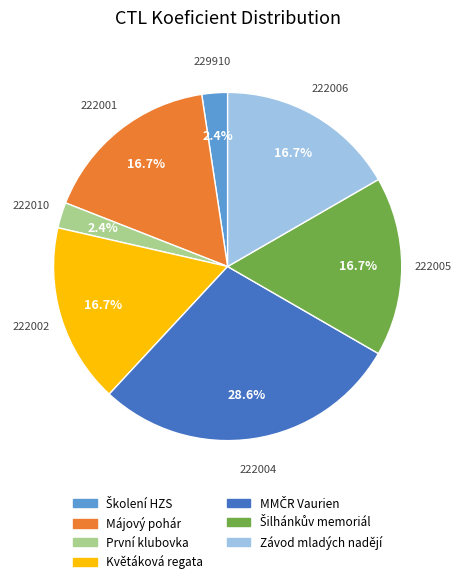

Is there any slice that represents more than half of the pie?

No